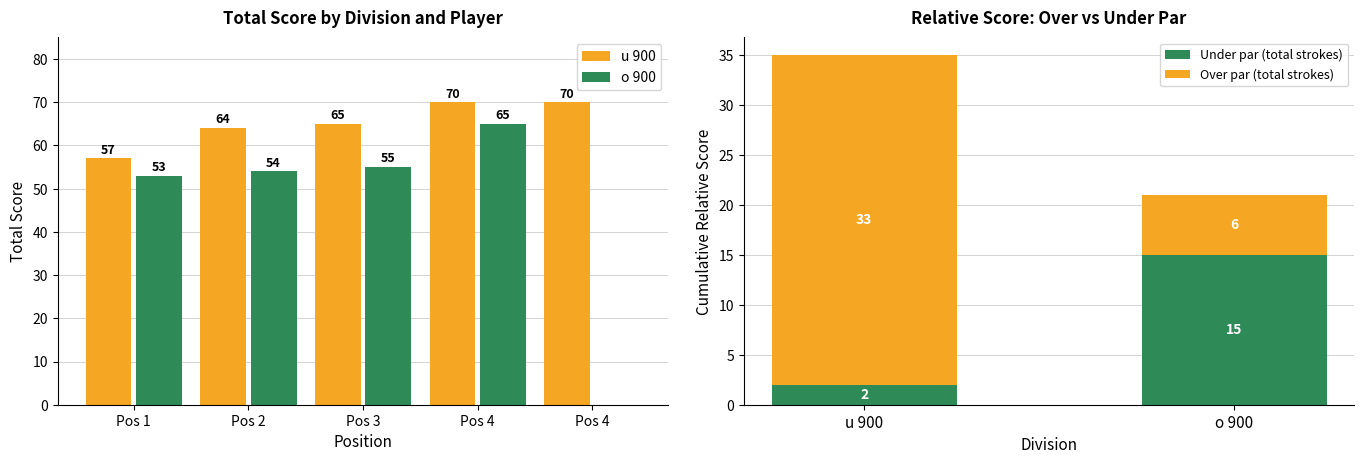

True or false: Under par (total strokes) has a value of 2 at u 900.

True